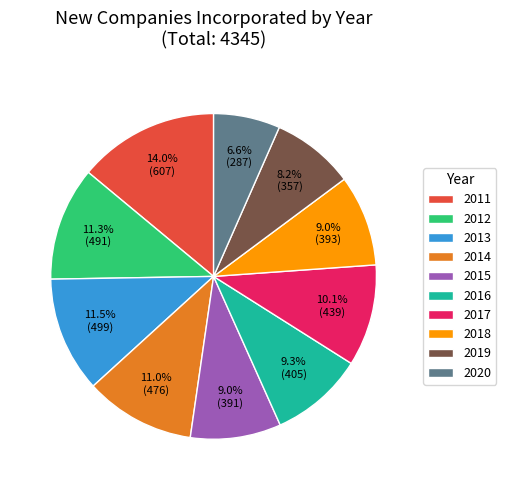

What percentage do 2019 and 2020 together represent?

14.8%